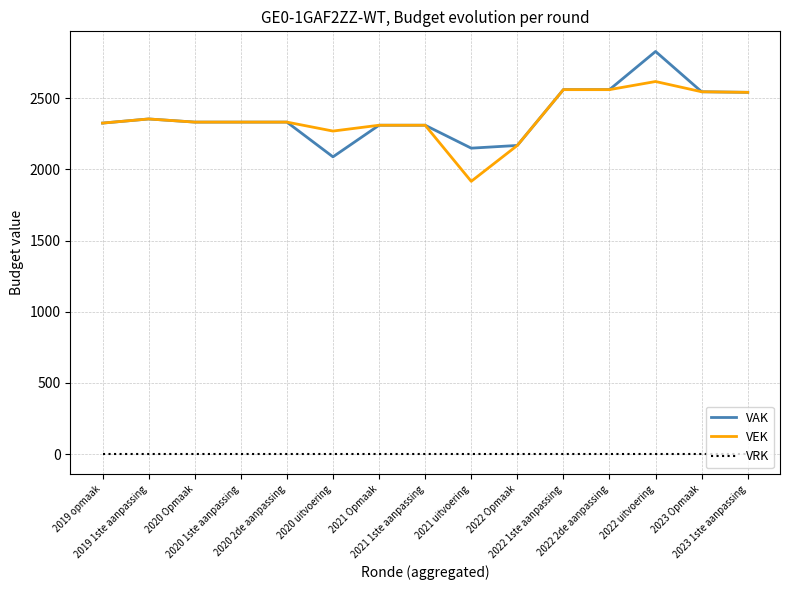

True or false: VAK and VRK intersect in this chart.

False